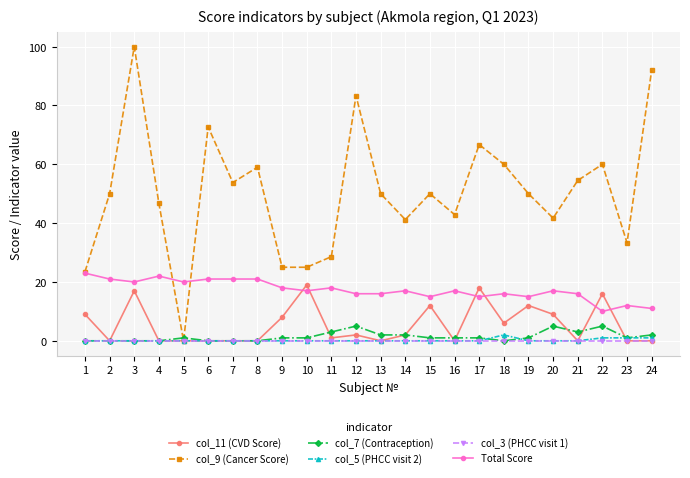

At which category does the chart reach its peak across all series?

3